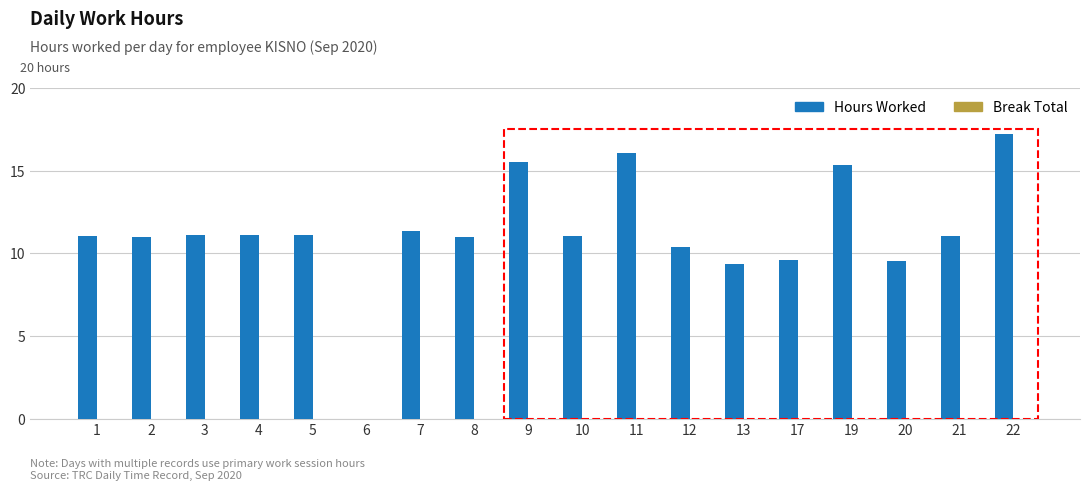

What is the sum of the values at 19 and 22?

32.5